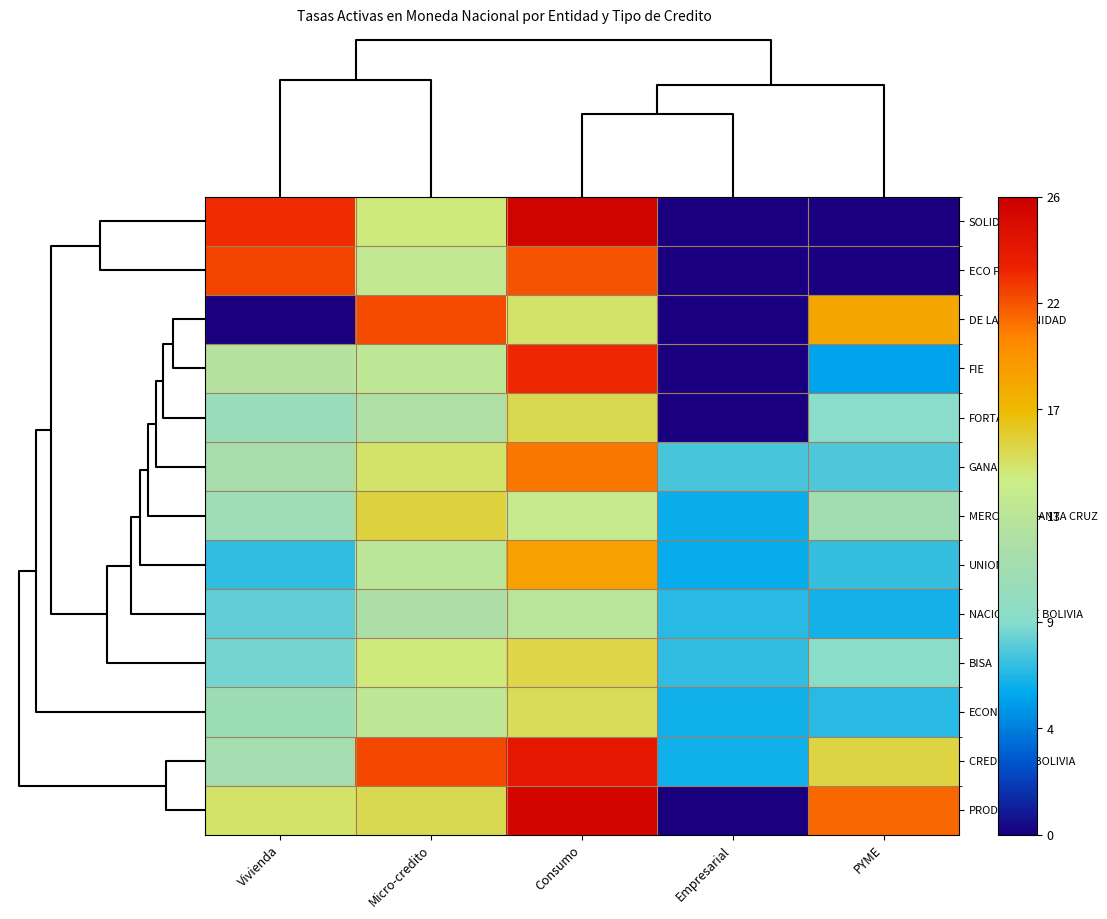

Which series has the largest range (max minus min)?

SOLIDARIO